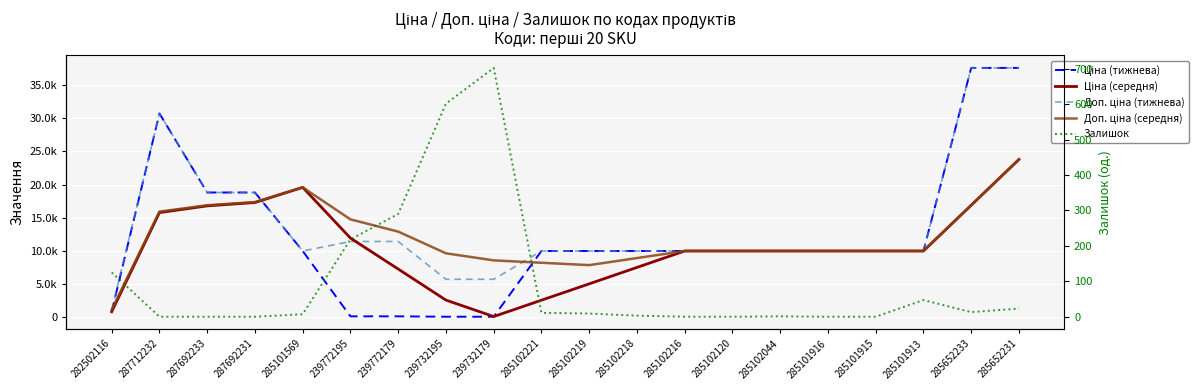

What is the sum of all Доп. ціна (тижнева) values?

278587.1